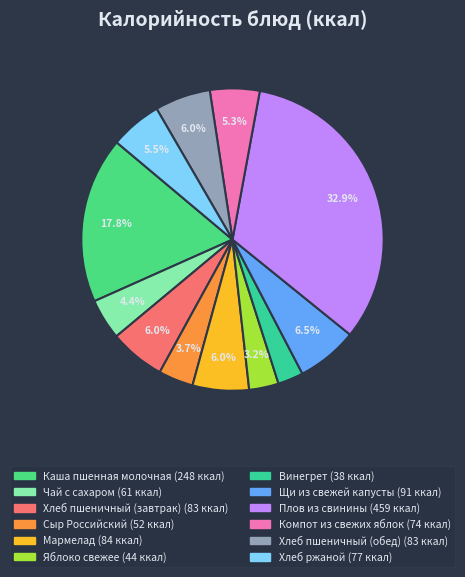

Is Мармелад the majority of the pie?

No